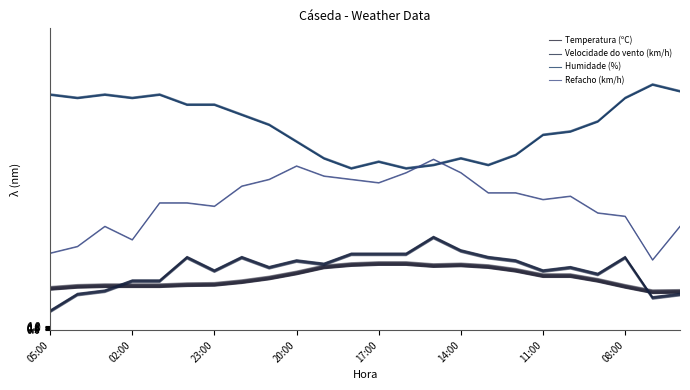

At which label is Velocidade do vento (km/h) closest to 17?

20